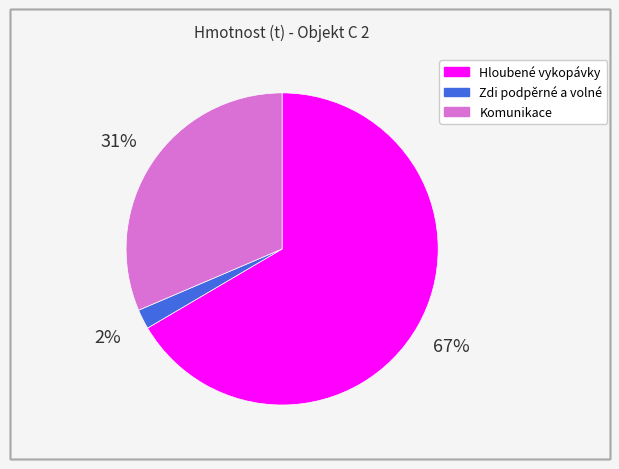

Which slice is the largest?

Hloubené vykopávky